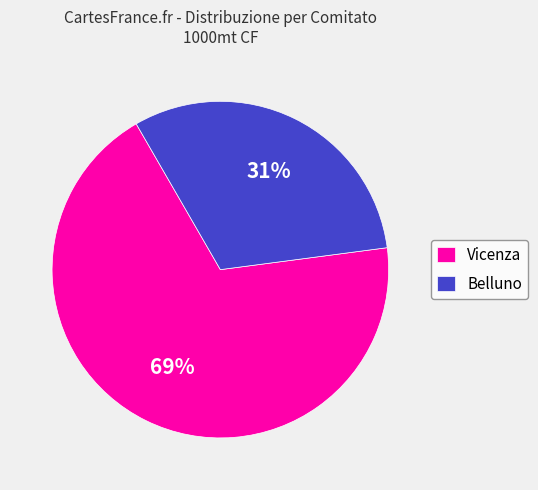

Which has a higher value, Belluno or Vicenza?

Vicenza